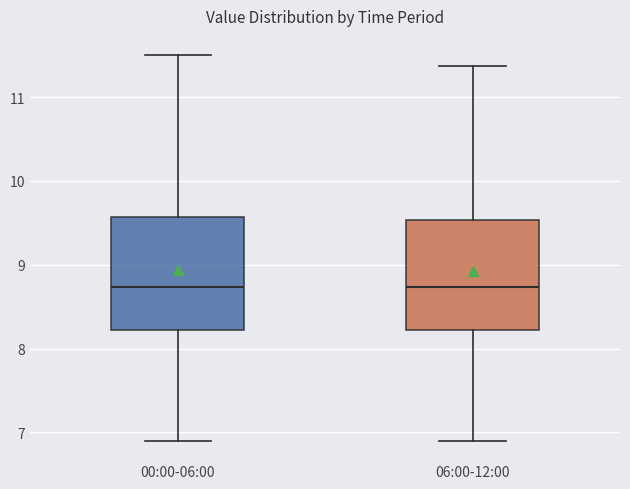

Where does the lower whisker of the box for 06:00-12:00 end on the y-axis? The values are not printed on the chart, so give them approximately, as read against the axis.

6.9